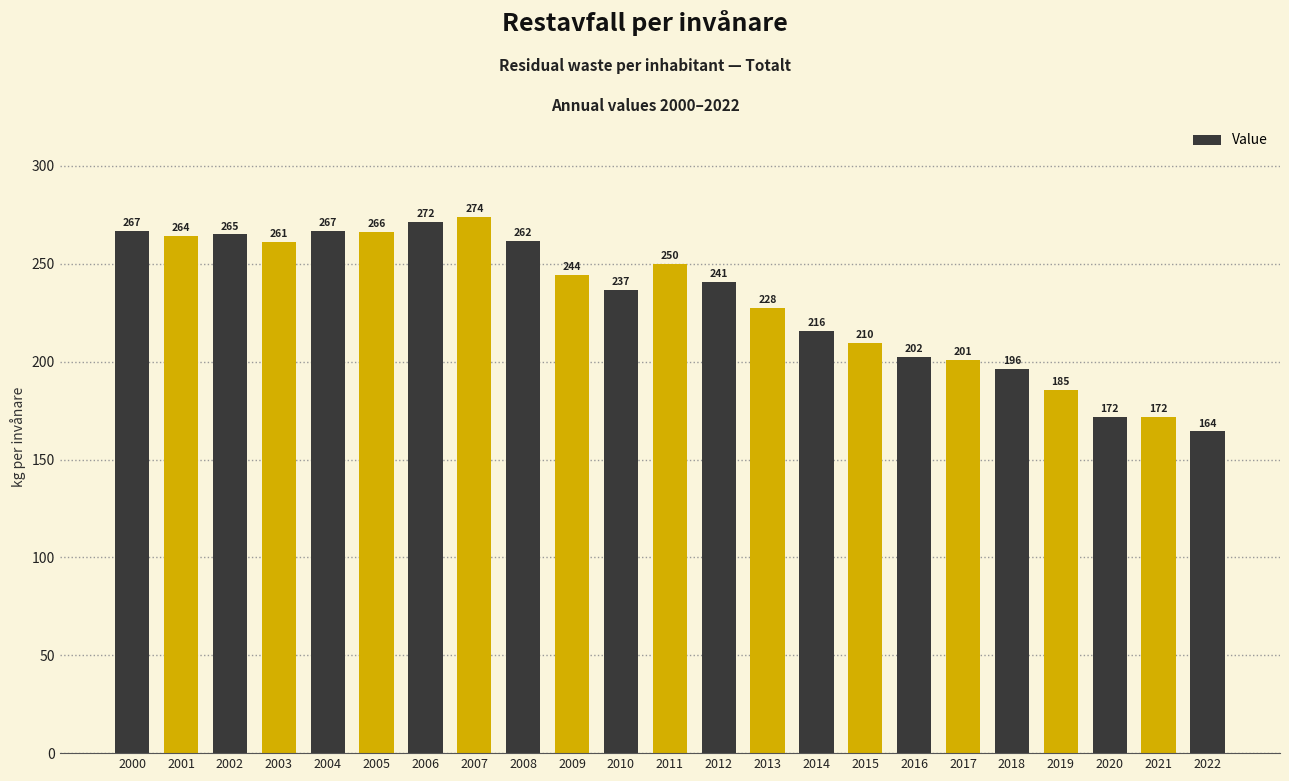

At which category does the chart reach its minimum across all series?

2022